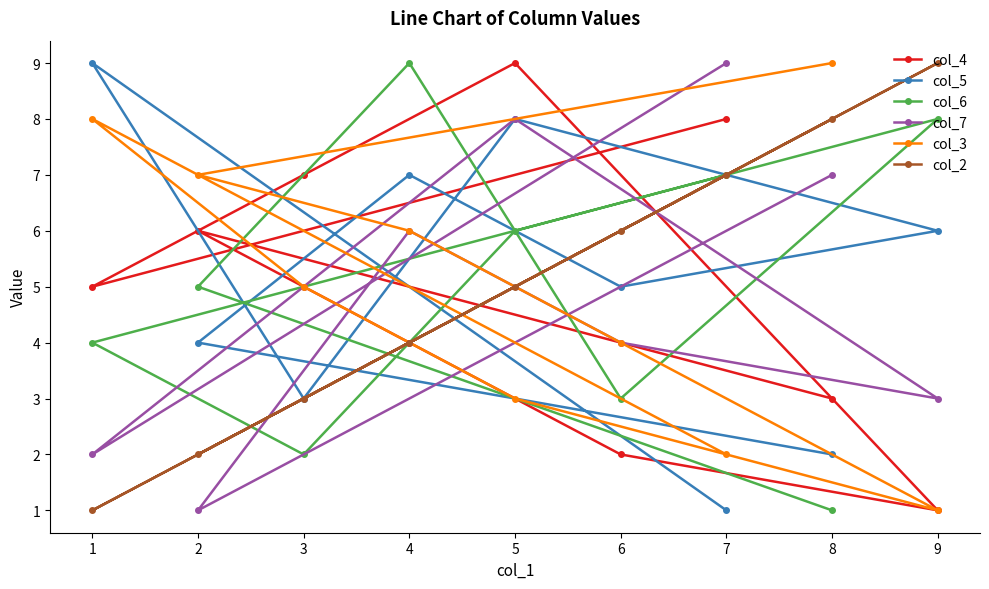

Which series ends up on top after the final intersection of col_5 and col_2?

col_2